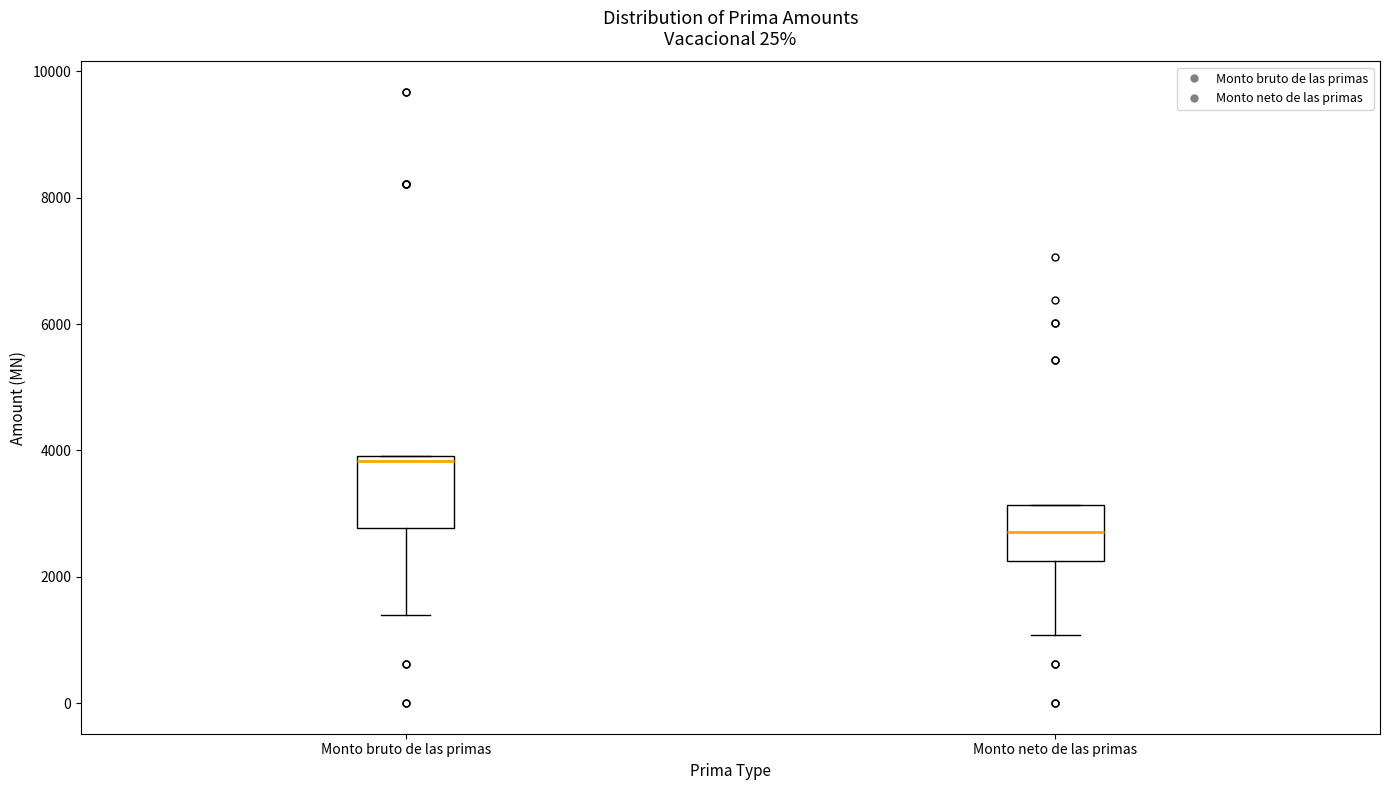

Reading left to right, transcribe this box plot: for each box, give where its median line is, the range the box spans, and where its two whiskers end, as read against the y-axis. The values are not printed on the chart, so give them approximately, as read against the axis.

Monto bruto de las primas: median 3800, box 2800 to 4000, whiskers 1400 to 4000
Monto neto de las primas: median 2800, box 2200 to 3200, whiskers 1000 to 3200